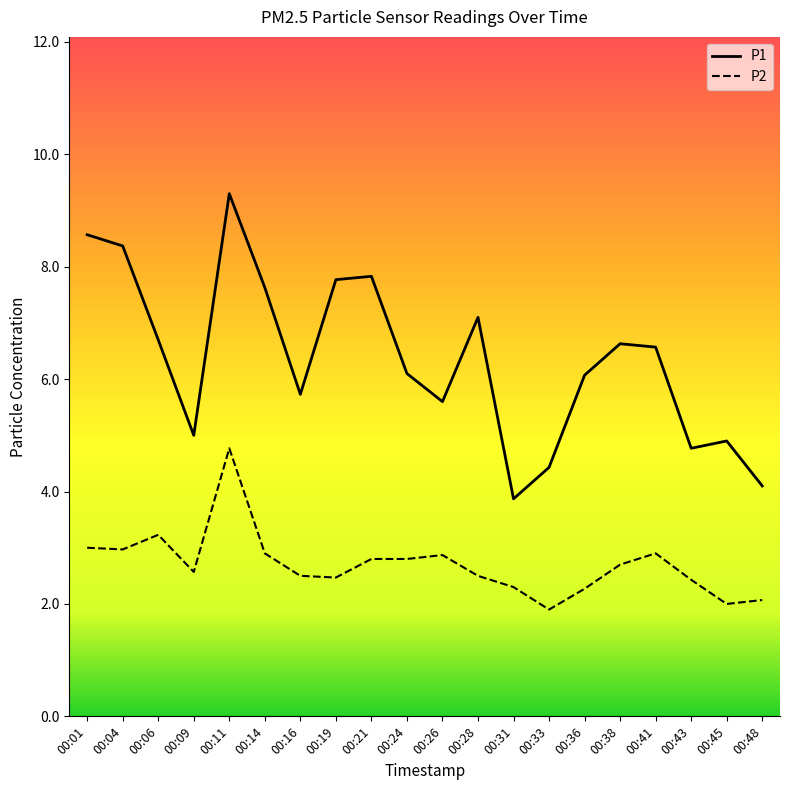

Is the value of P1 at 00:24 greater than the value of P2 at 00:01?

Yes